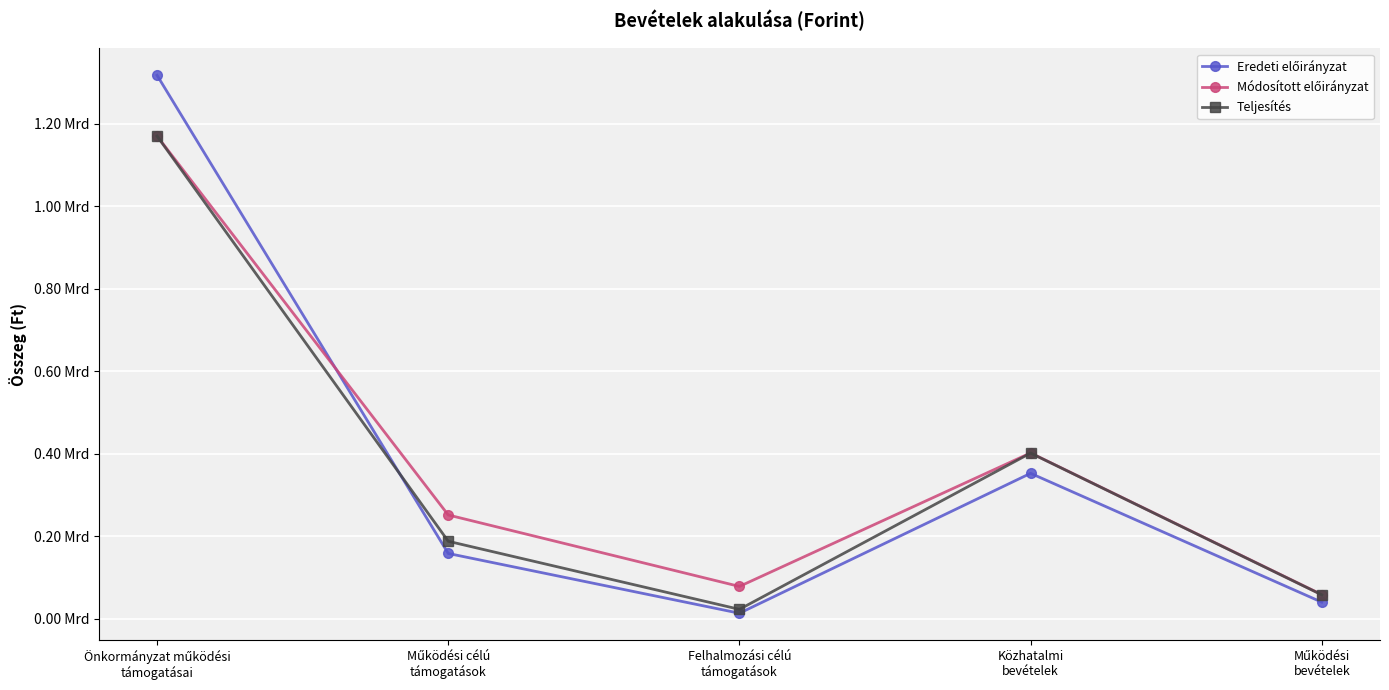

At which category does Eredeti előirányzat reach its first local valley?

Felhalmozási célú
támogatások